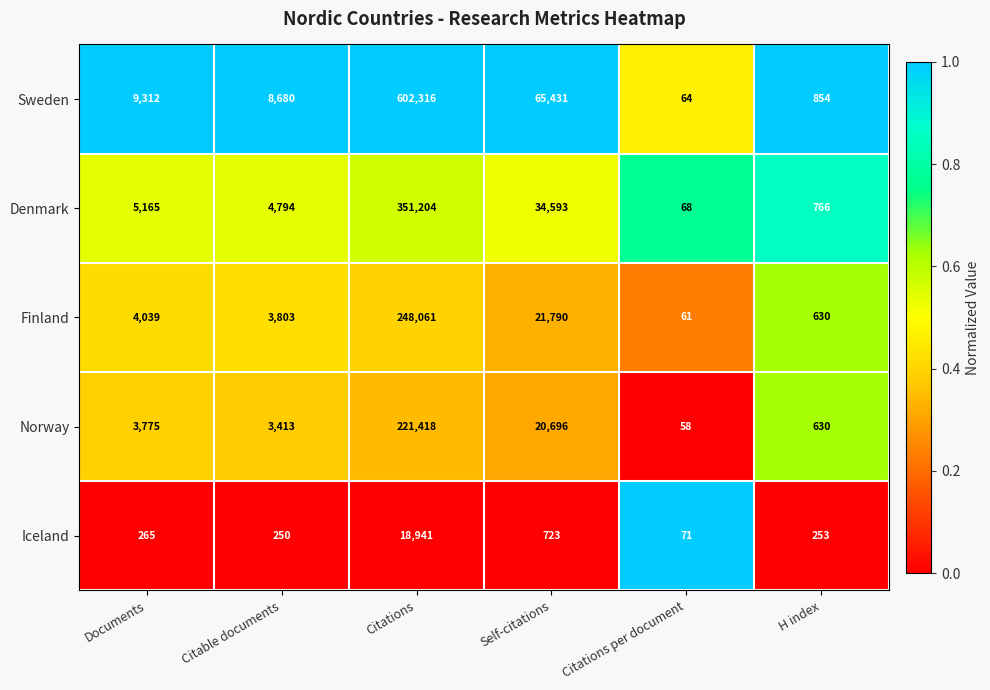

What value does the Finland series have at Citations?

248061